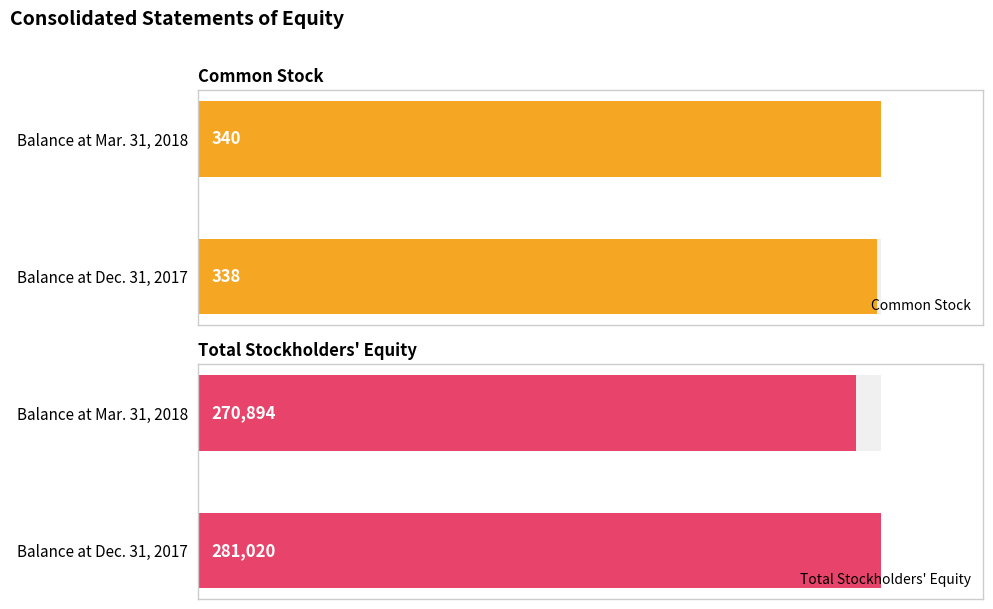

Are the bars horizontal?

Yes